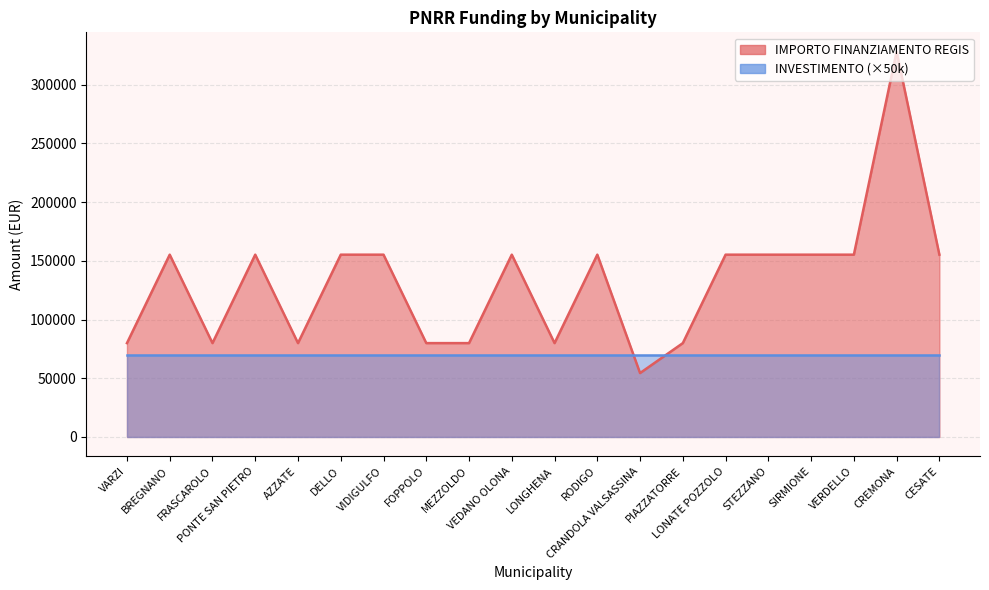

What is the sum of all values?

2649600